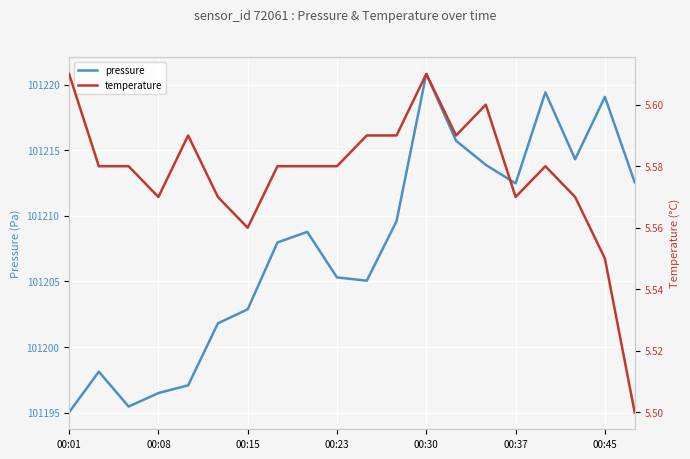

What is the value of the temperature point at the 11th from the left?

5.6